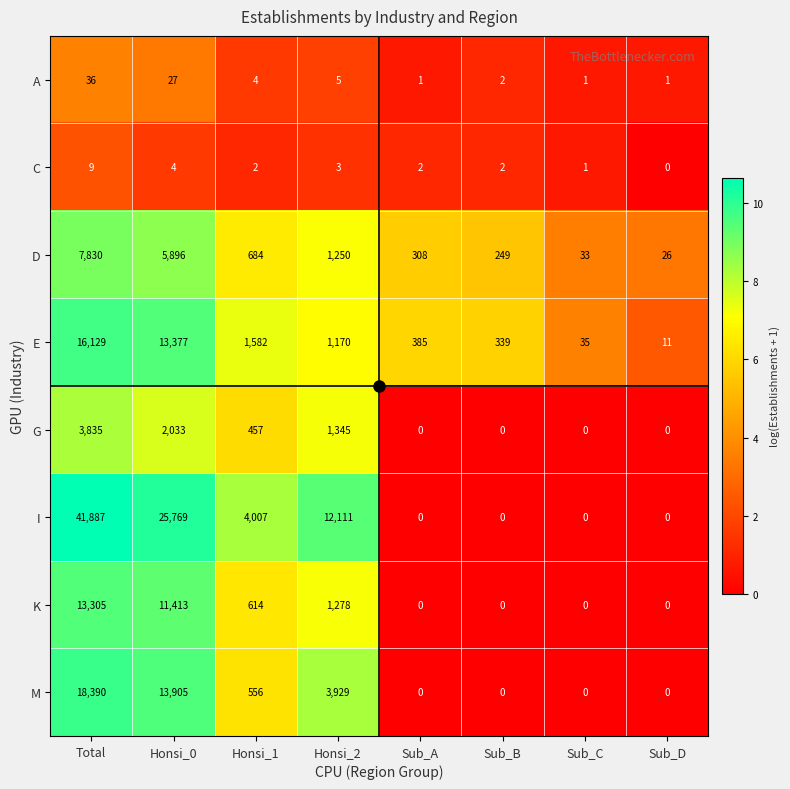

At which category does the chart reach its peak across all series?

Total